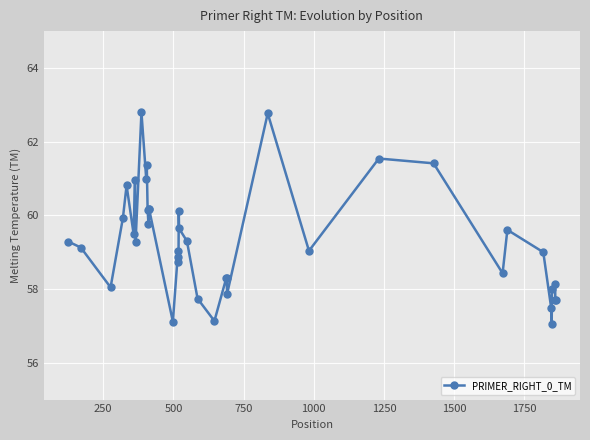

What is the sum of all values?

2372.4